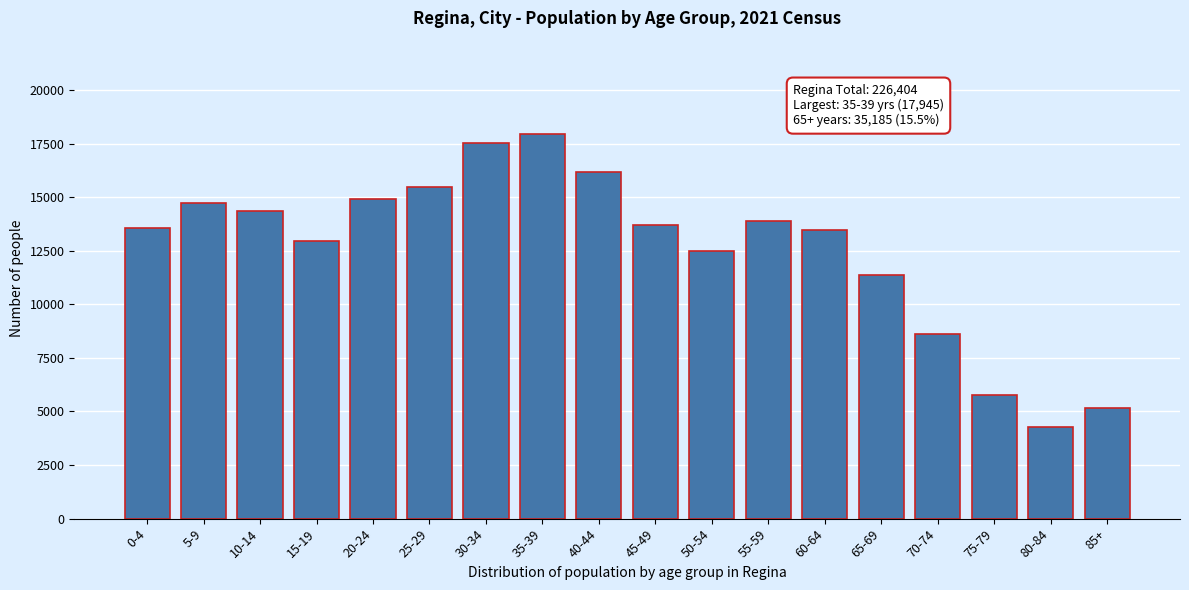

Reading left to right, extract all data points from this chart.

13555	14730	14370	12945	14915	15475	17510	17945	16170	13715	12510	13910	13460	11370	8610	5755	4295	5150